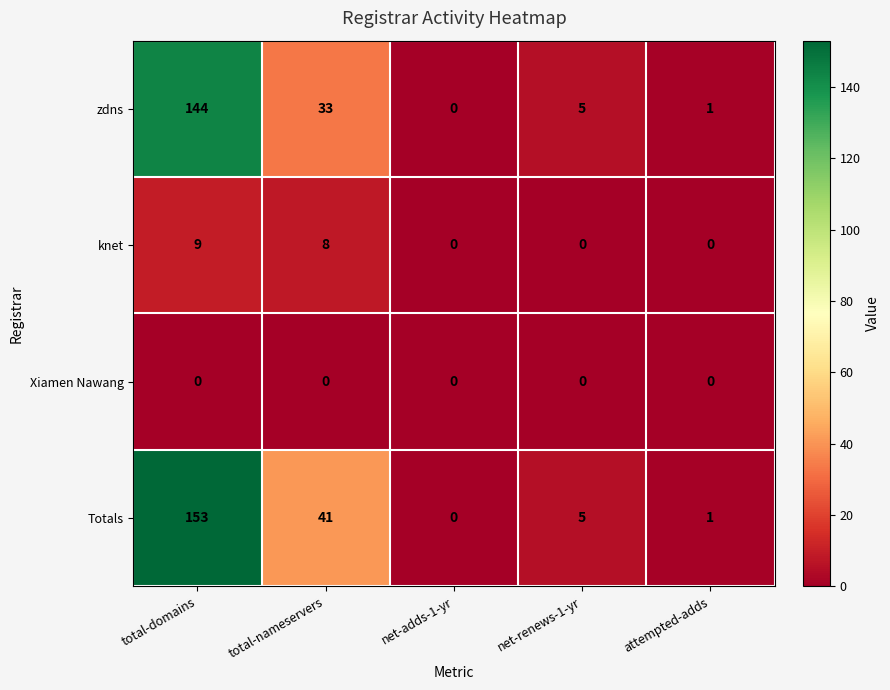

Count the number of categories in the chart.

5